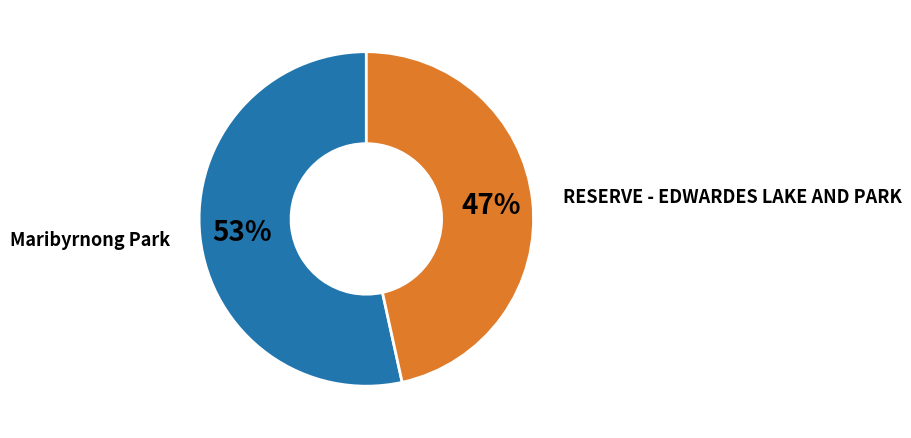

To the nearest percent, what is the average slice percentage?

50%